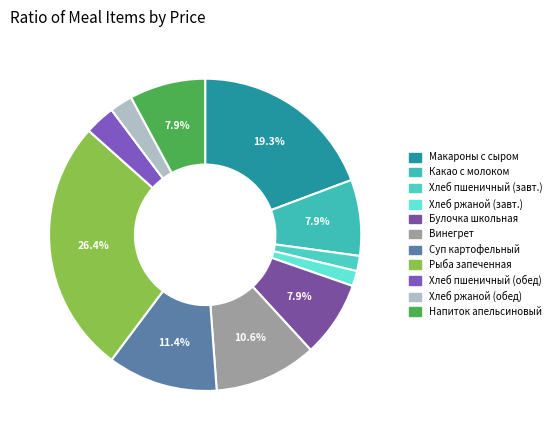

Which category has the smallest portion of the pie?

хлеб пшеничный (завтрак)